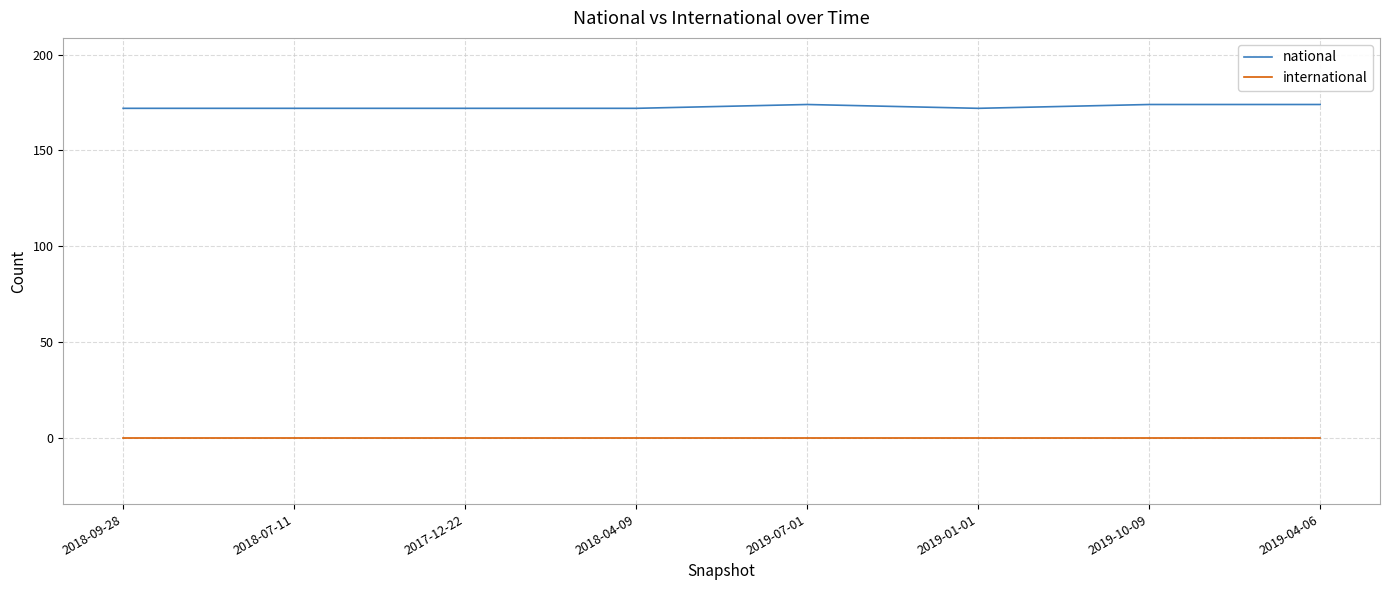

Which series has the largest range (max minus min)?

national